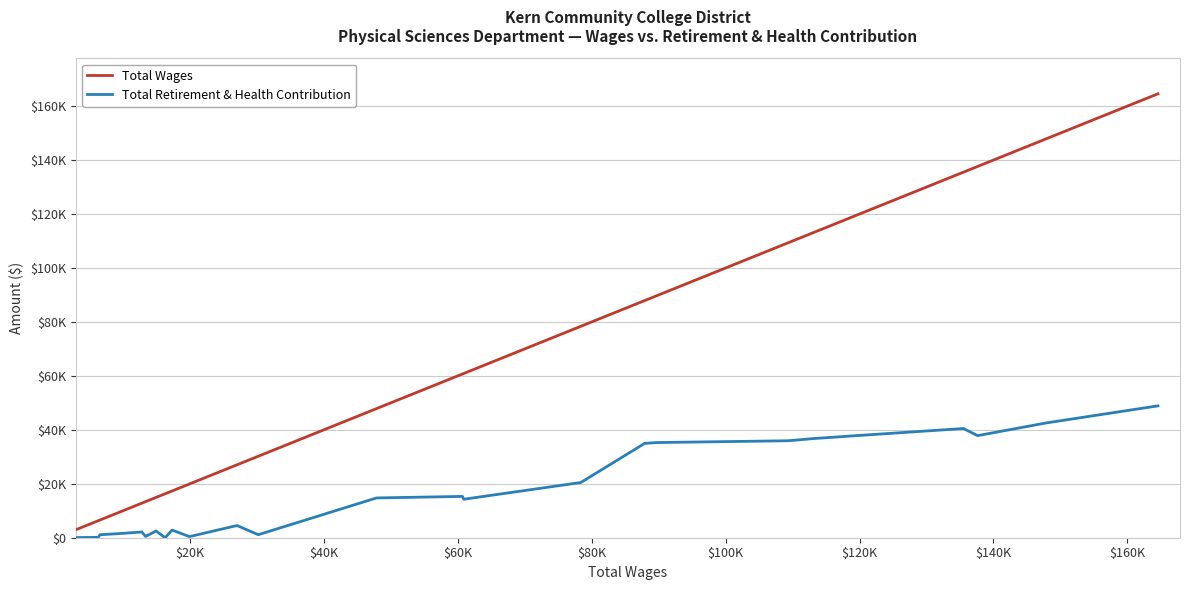

Is this an area chart (filled region under the line)?

No